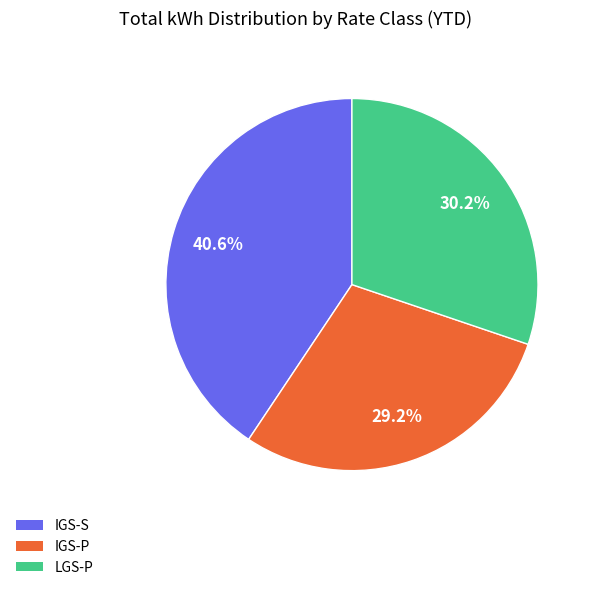

Which slice is the largest?

IGS-S